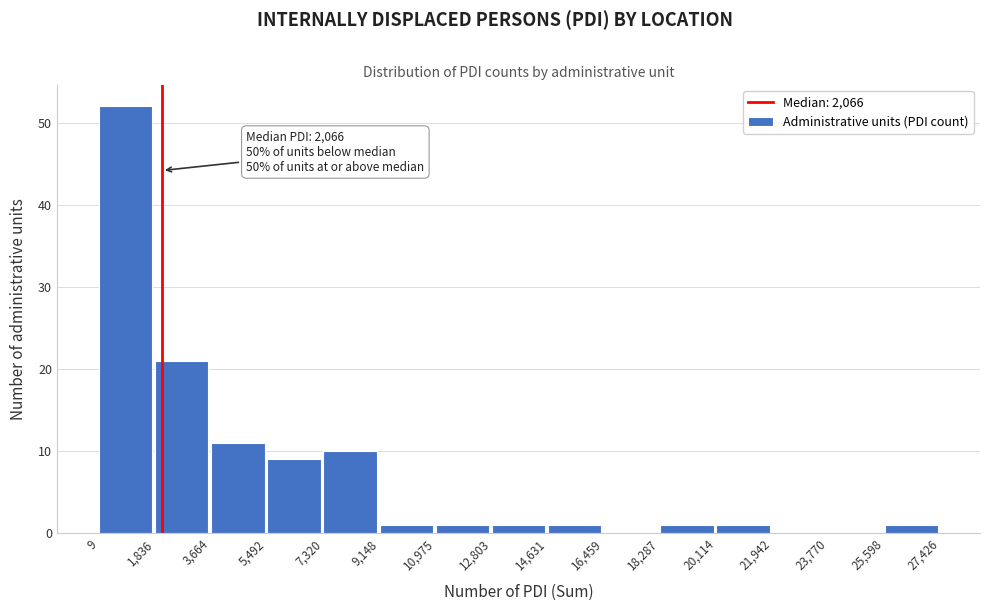

Which range on the x-axis has the tallest bar?

9 to 1,836